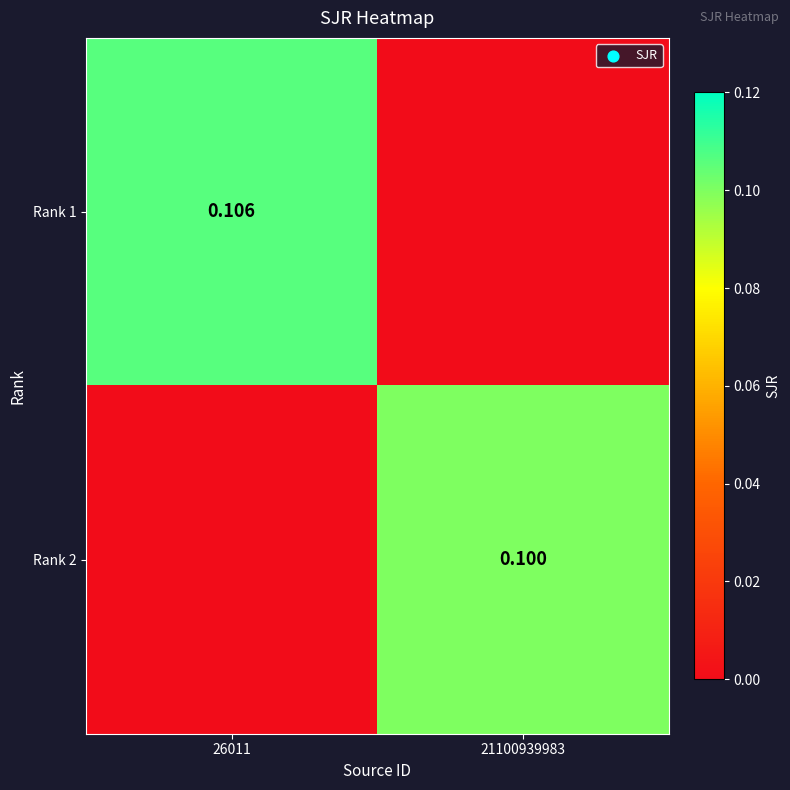

What value does the Rank 2 series have at 21100939983?

0.1